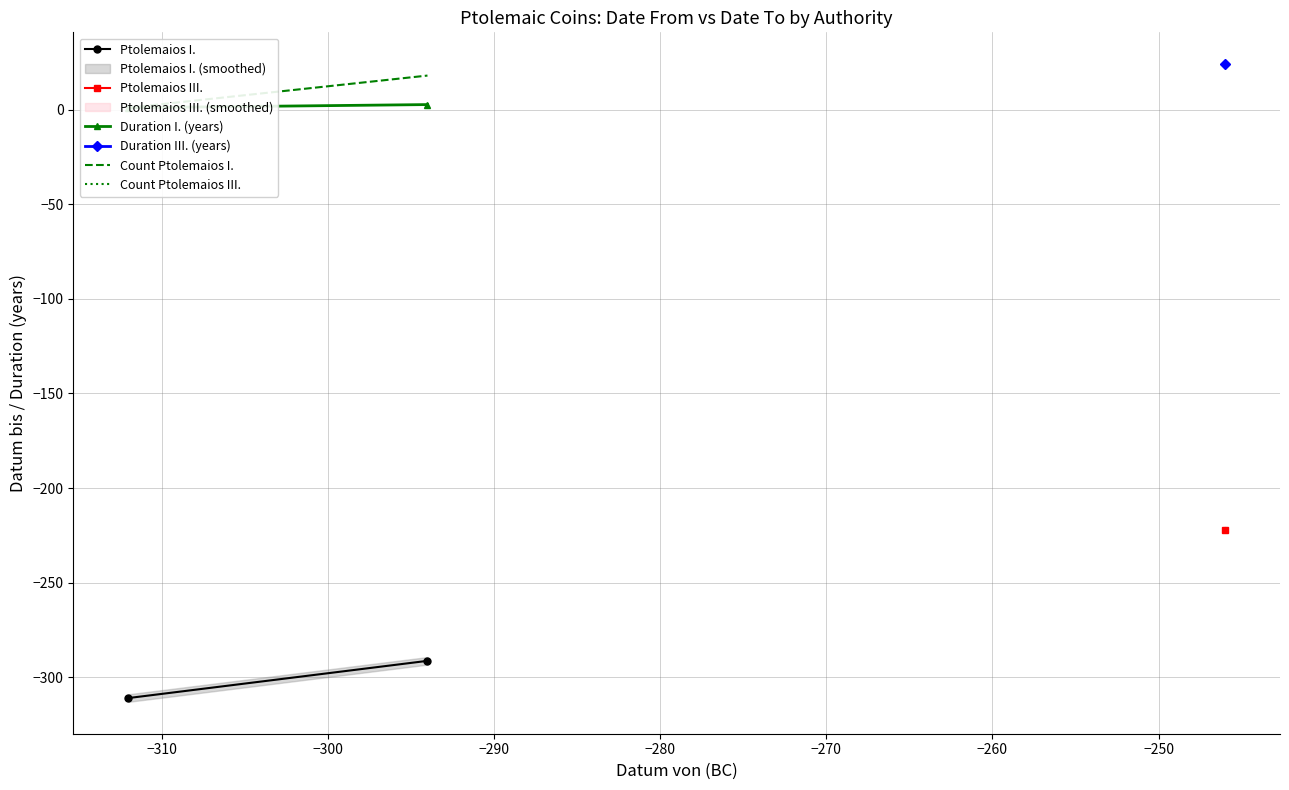

How many values in the Duration I. (years) series exceed 2?

1